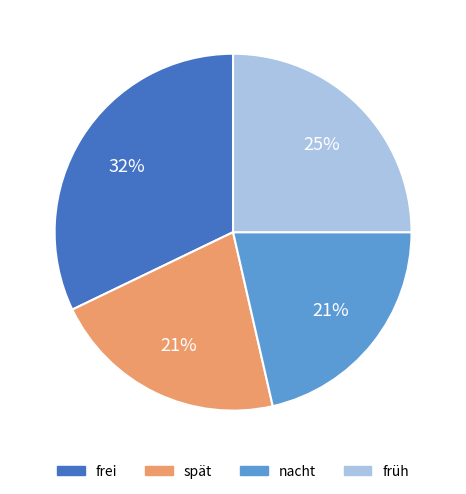

How many slices are in this pie chart?

4